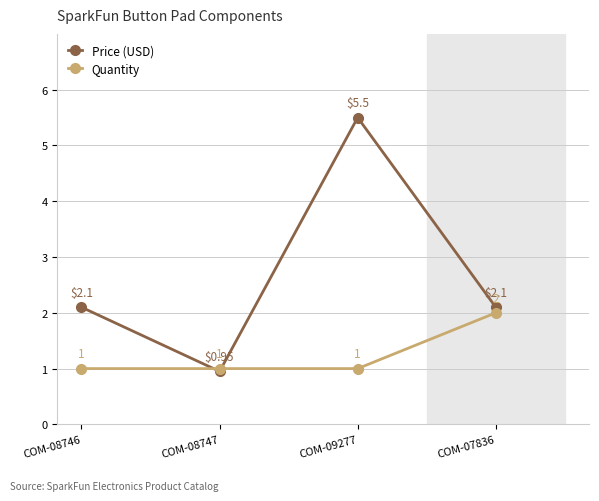

What value does the Quantity series have at COM-09277?

1.0